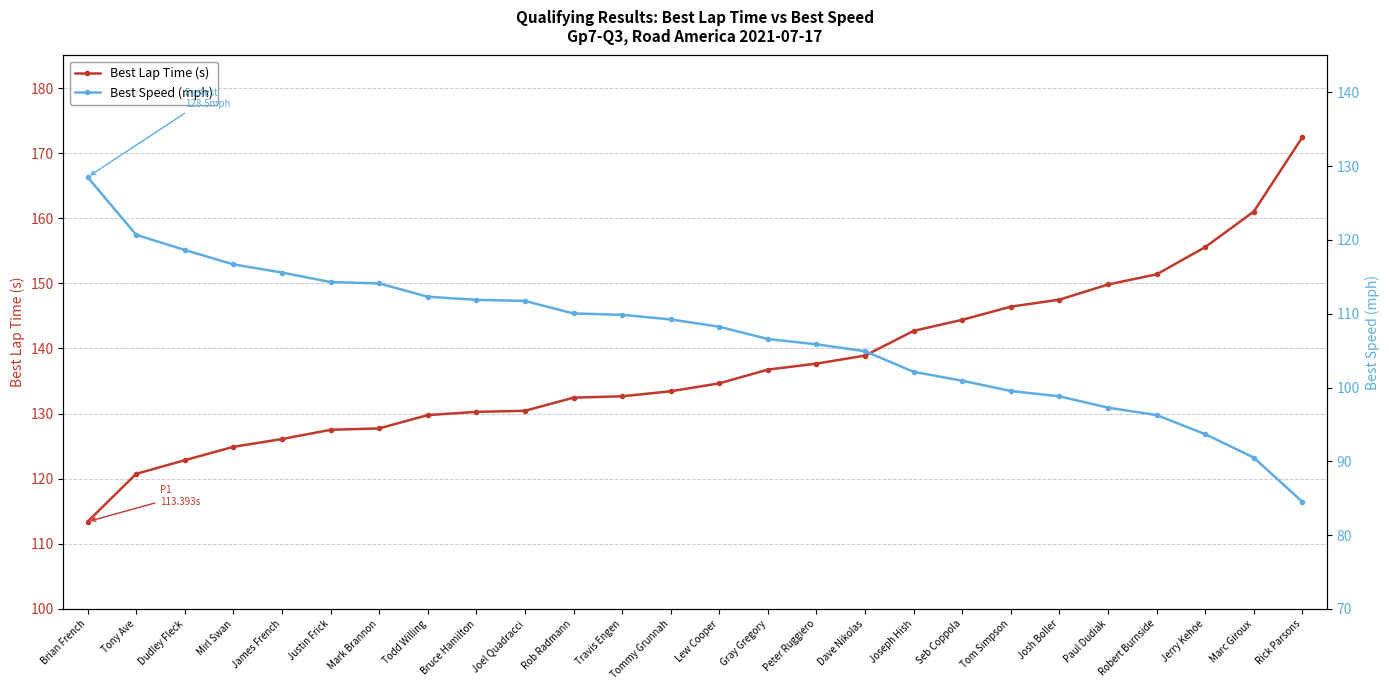

Which series has the largest range (max minus min)?

Best Lap Time (s)